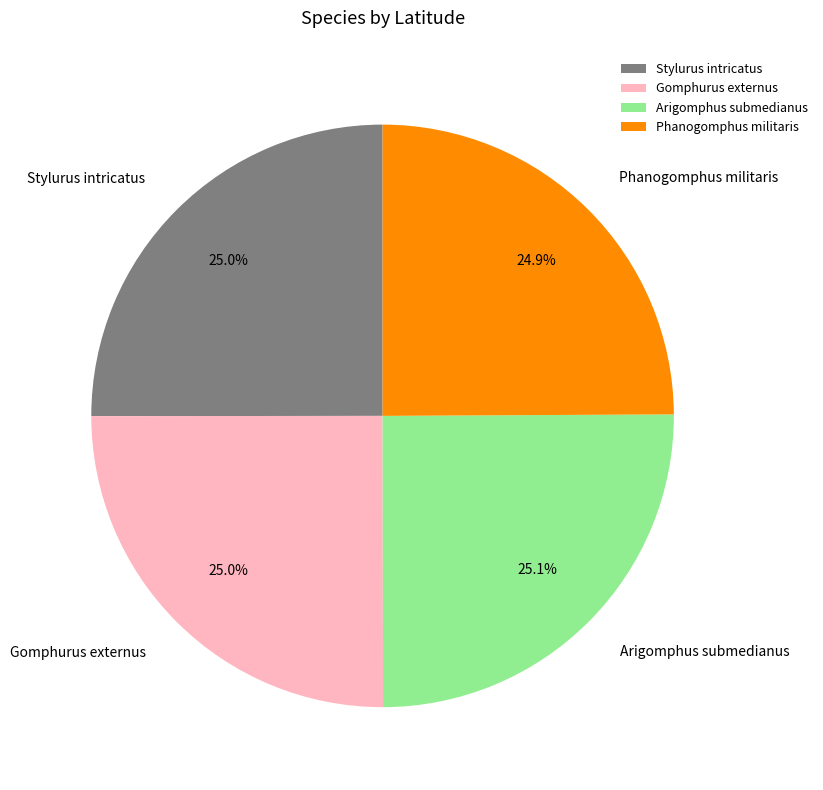

Count the number of slices in the pie.

4